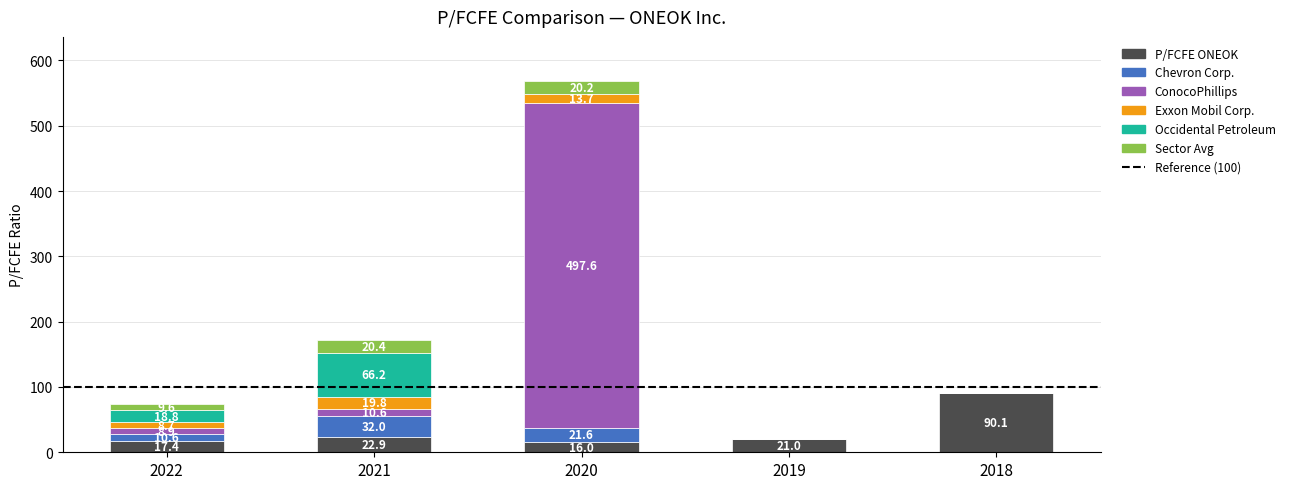

What is the highest value of the P/FCFE ONEOK series?

90.1